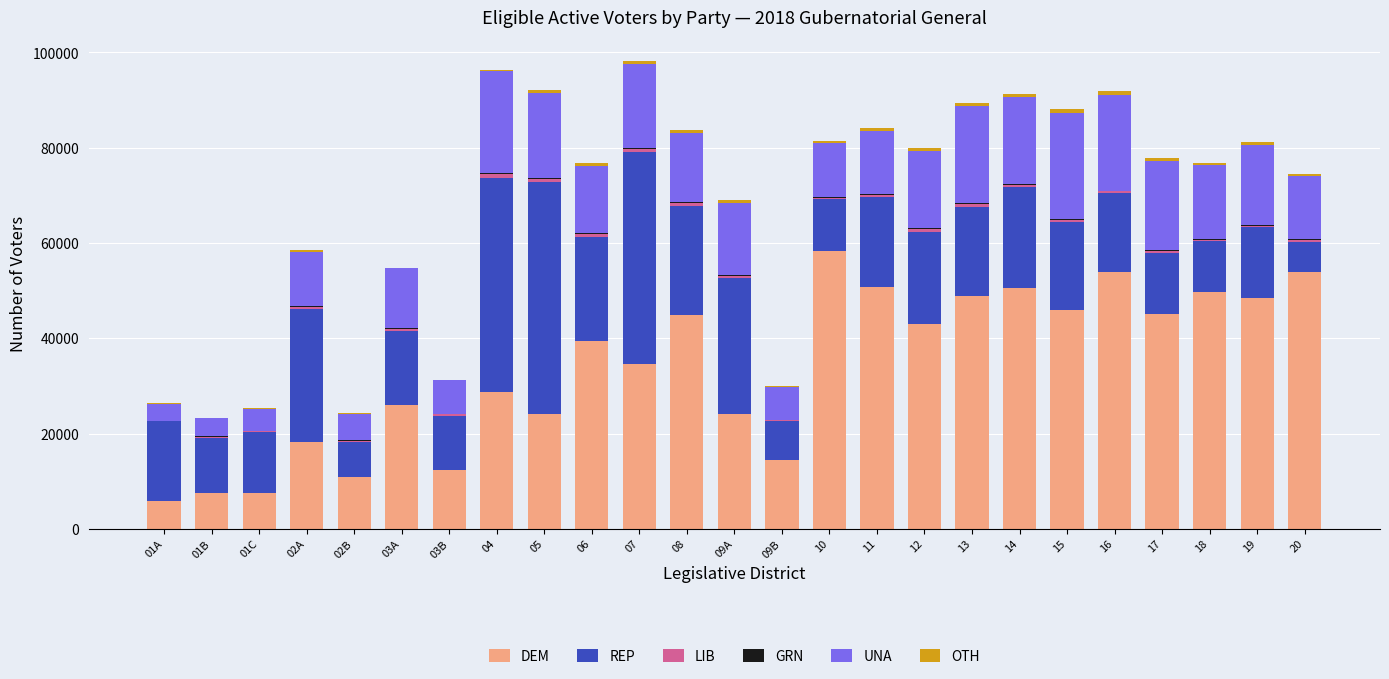

What is the sum of all DEM values?

847449